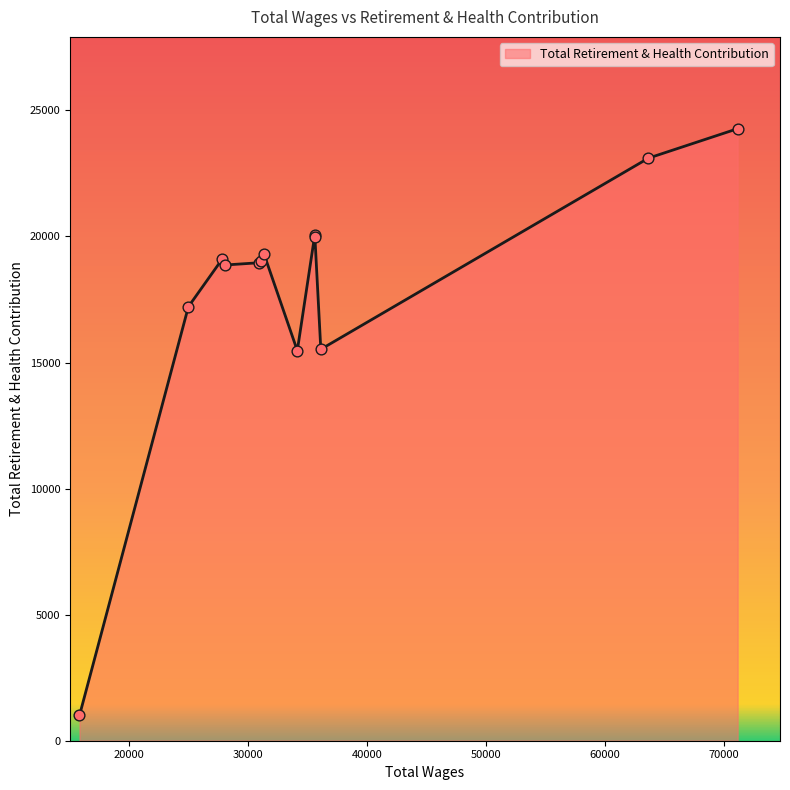

What is the minimum value shown in the chart?

1003